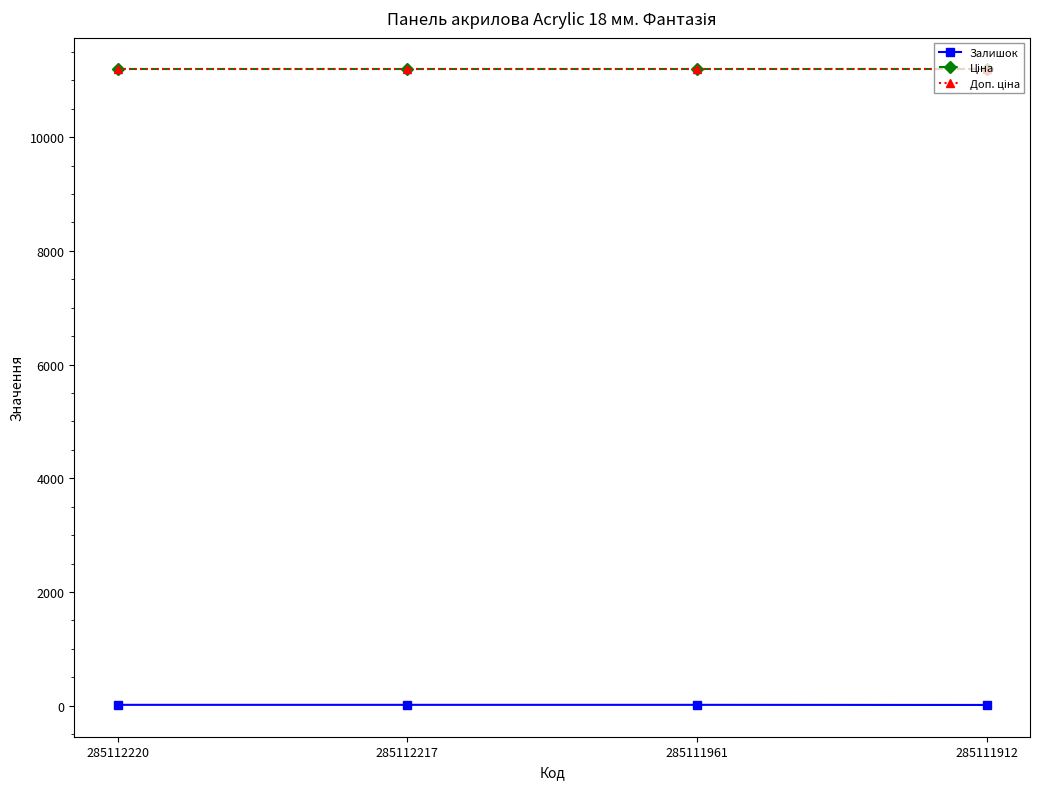

True or false: Залишок and Доп. ціна cross at least once.

False